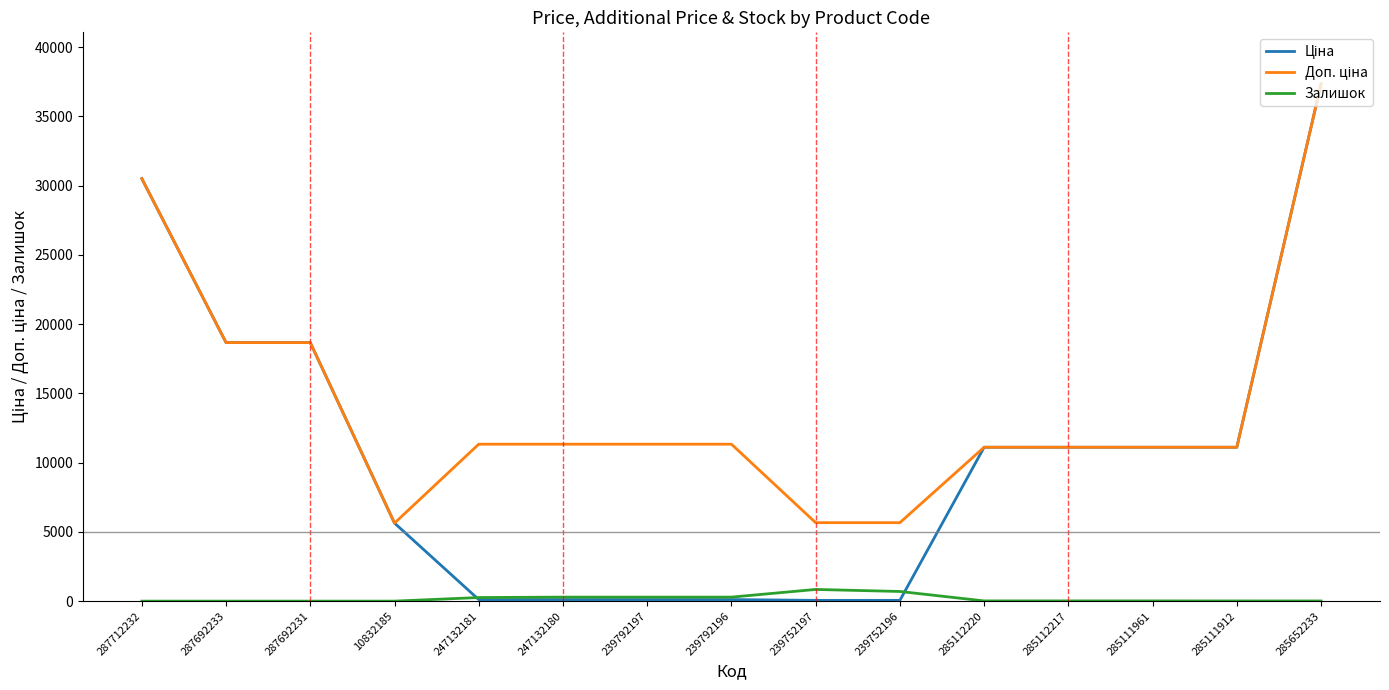

What is the difference between the highest and lowest values at 287692231?

18671.5